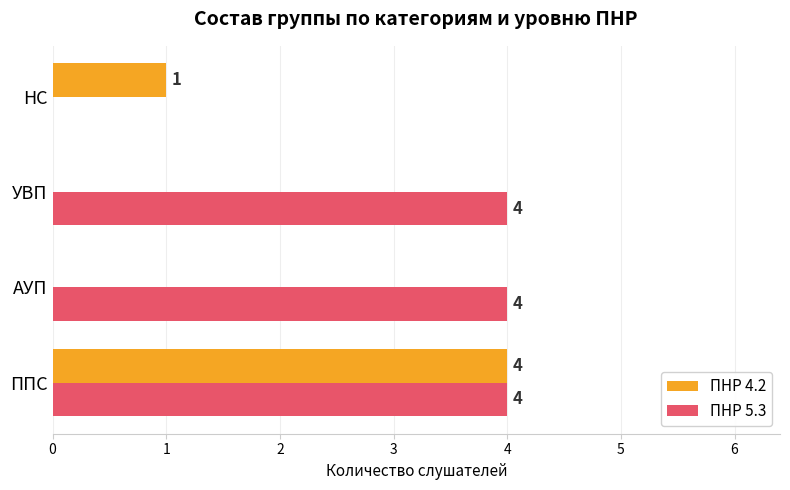

What is the sum of all ПНР 5.3 values?

12